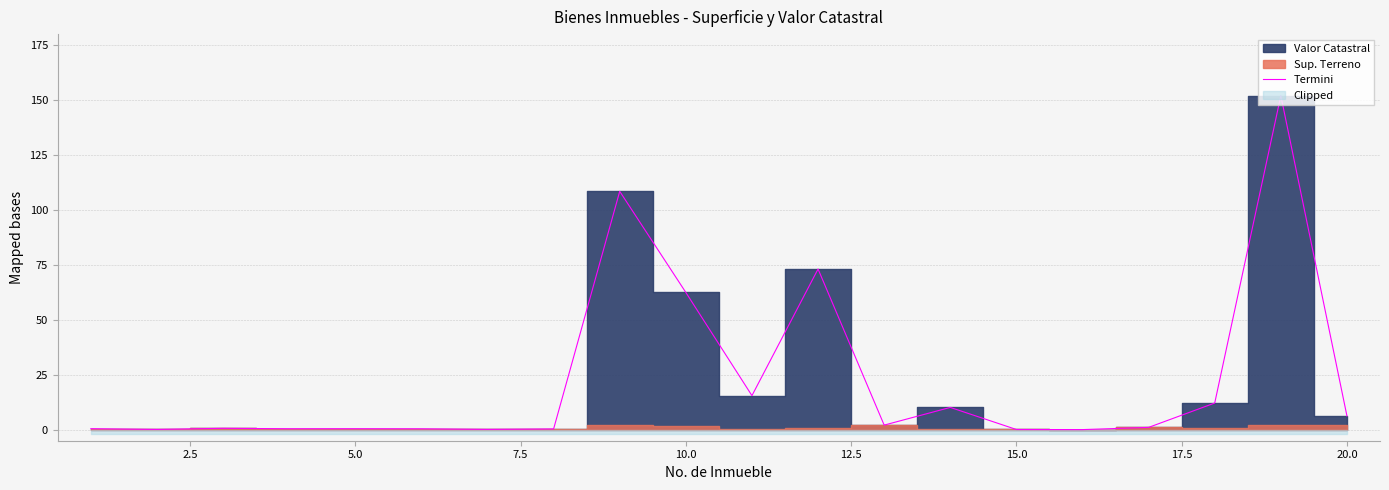

What is the highest value of the Termini series?

152.0